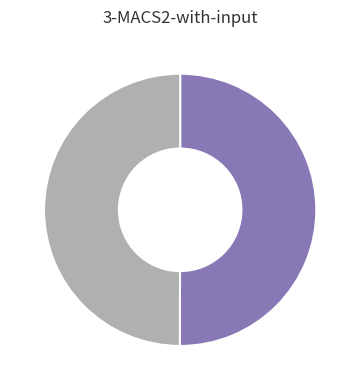

Count the number of slices in the pie.

2